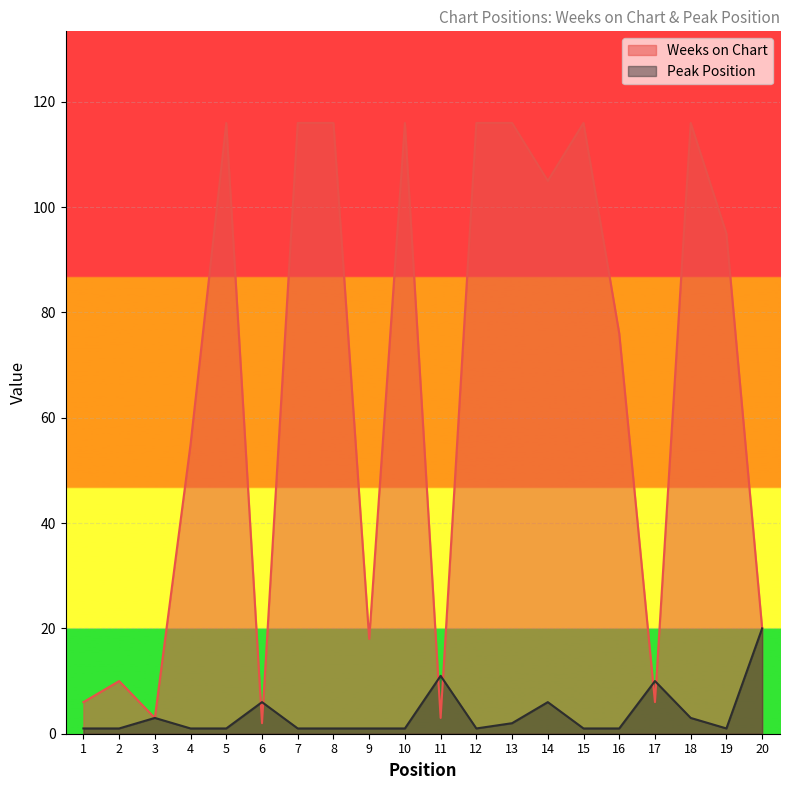

After their last crossing, which series has the higher values: Weeks on Chart or Peak Position?

Weeks on Chart